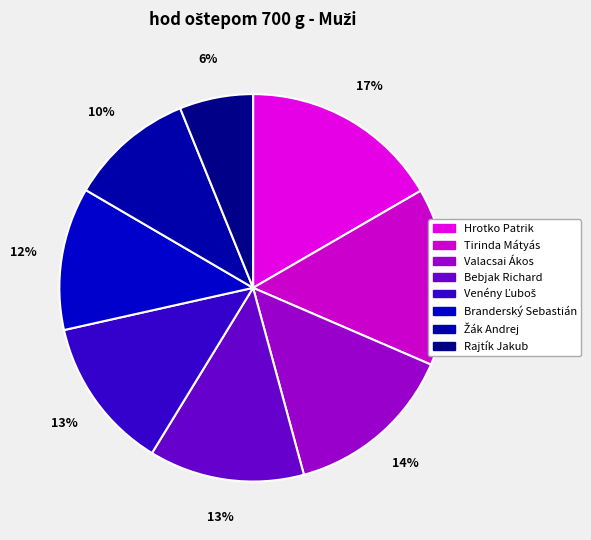

Does Venény Ľuboš account for over 50% of the chart?

No